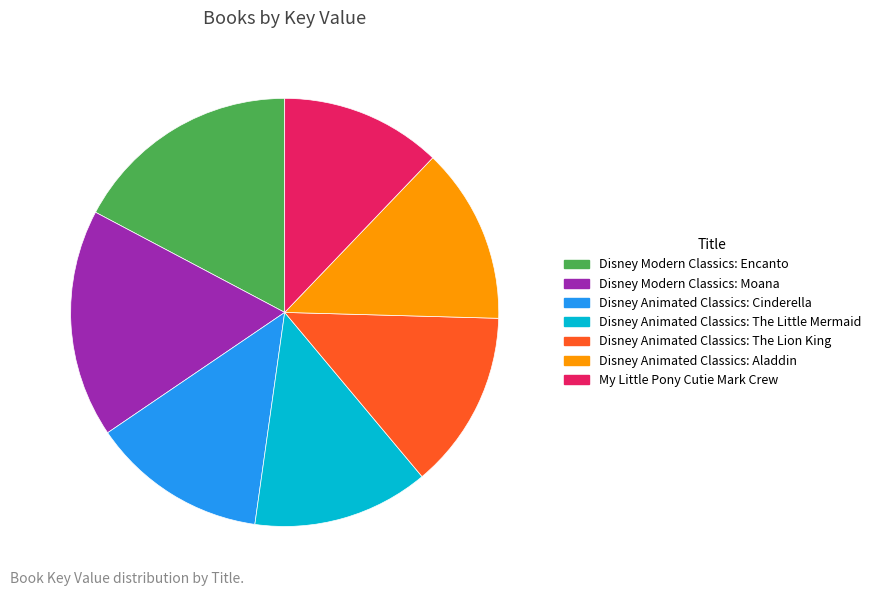

Which has a higher value, Disney Animated Classics: Aladdin or Disney Modern Classics: Moana?

Disney Modern Classics: Moana